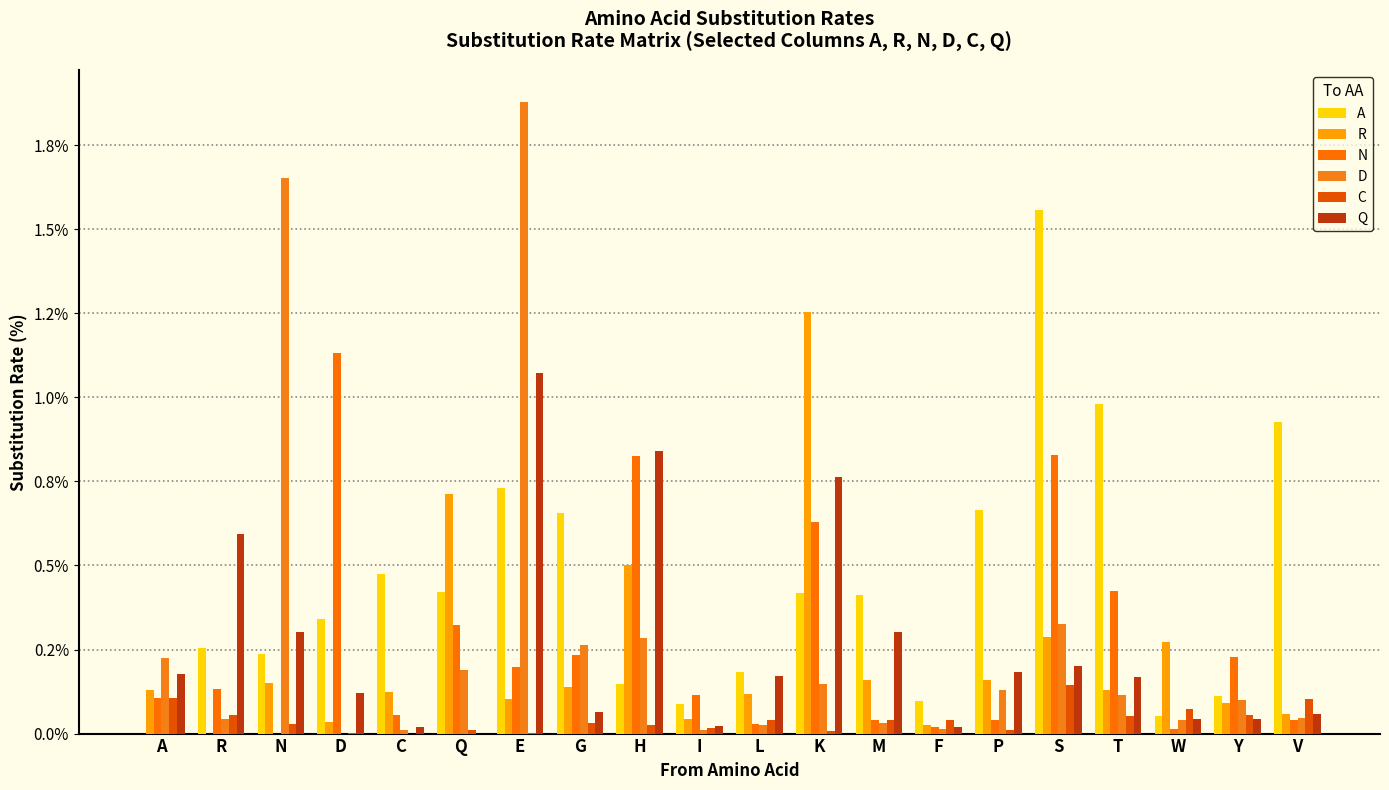

Does the chart contain stacked bars?

No